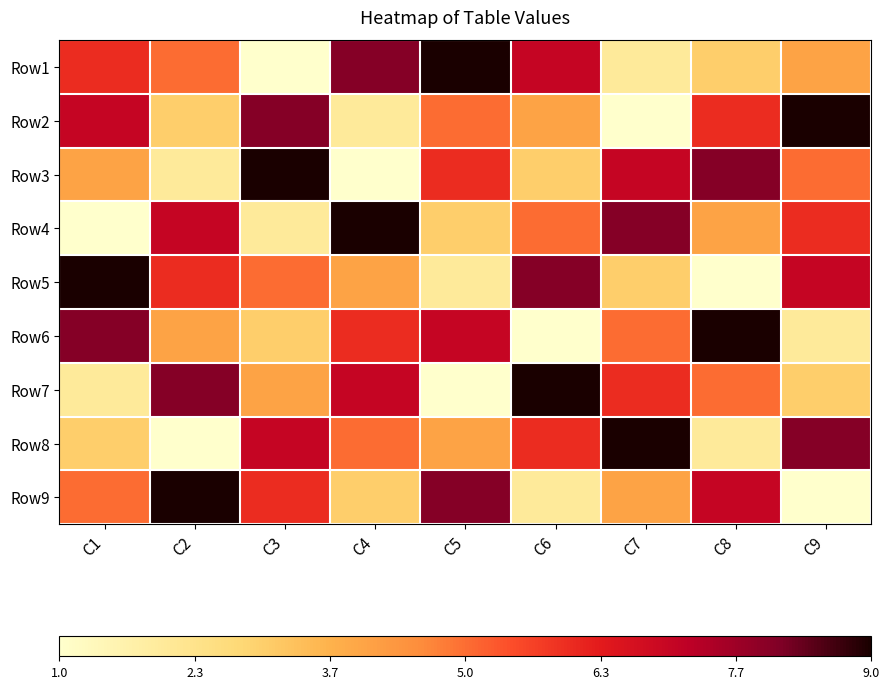

Between C3 and C5, which series saw the biggest shift?

Row1